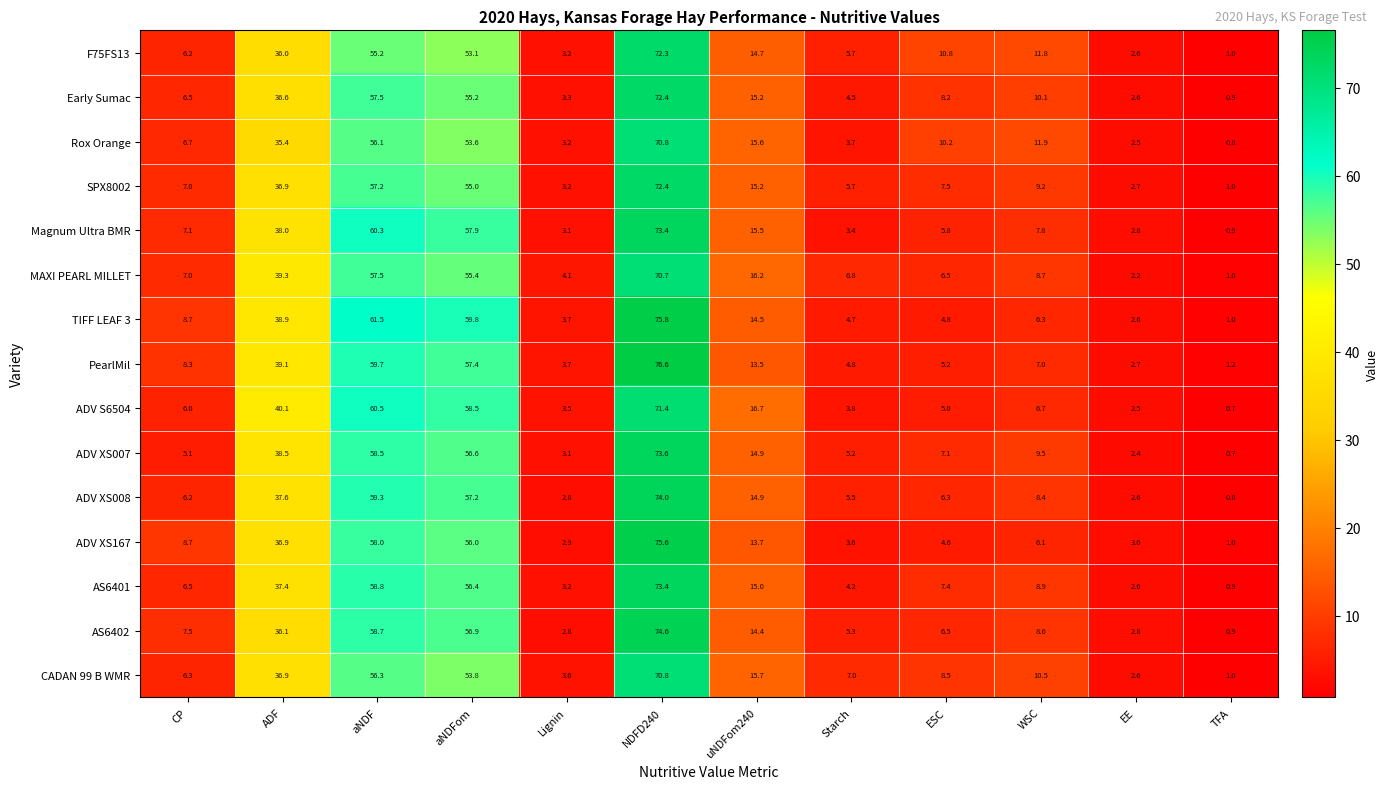

At which label does ADV XS167 first exceed 8?

CP